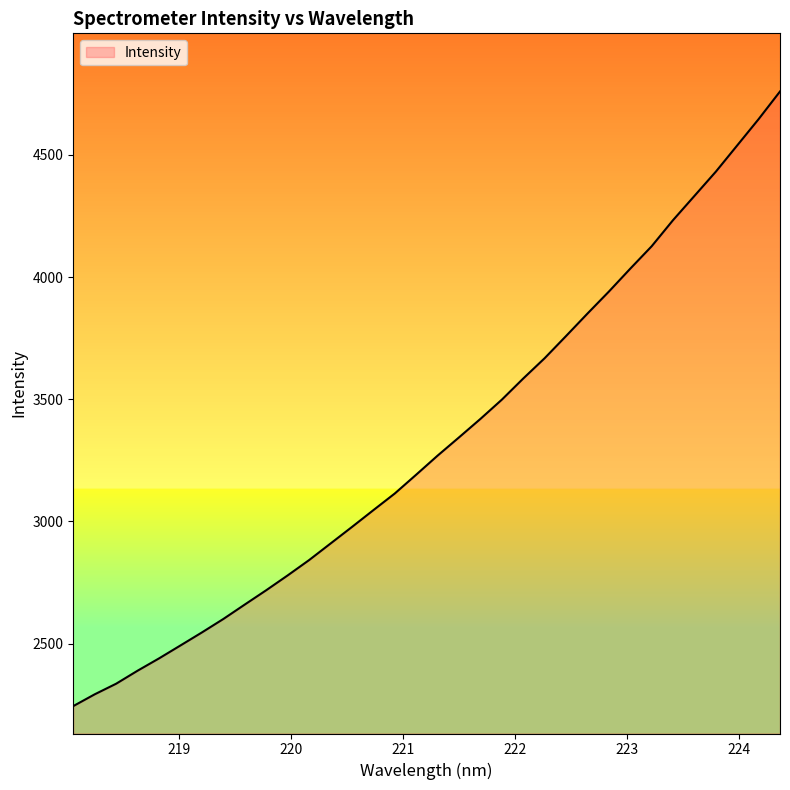

What is the greatest value displayed?

4759.9